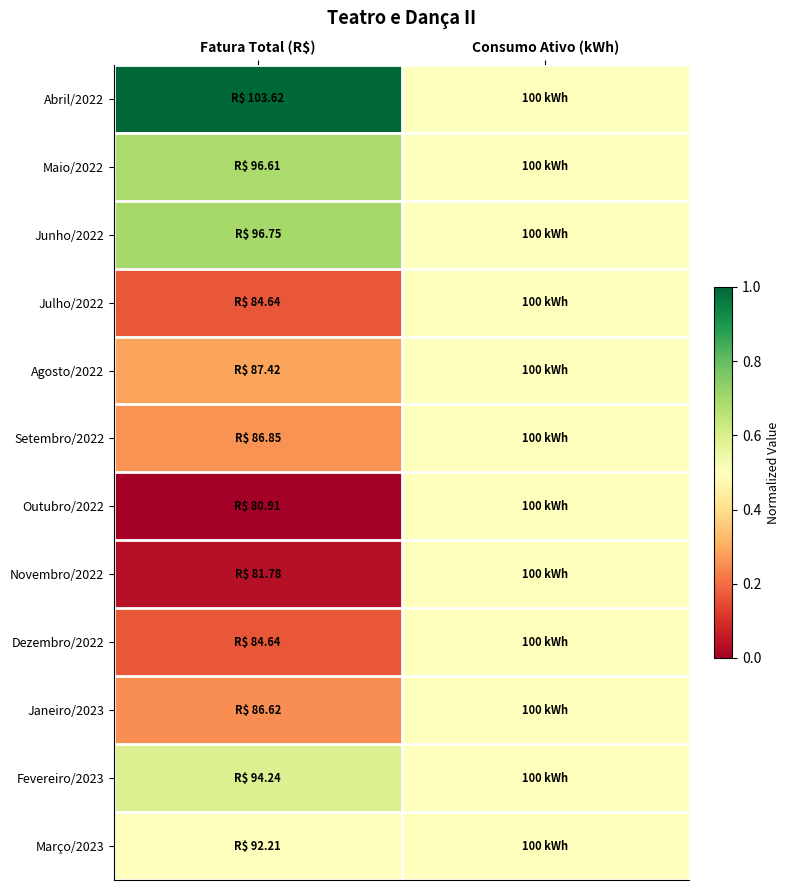

Reading left to right, extract all data points from this chart.

Abril/2022: Fatura Total (R$)=1.0	Consumo Ativo (kWh)=0.5
Maio/2022: Fatura Total (R$)=0.7	Consumo Ativo (kWh)=0.5
Junho/2022: Fatura Total (R$)=0.7	Consumo Ativo (kWh)=0.5
Julho/2022: Fatura Total (R$)=0.2	Consumo Ativo (kWh)=0.5
Agosto/2022: Fatura Total (R$)=0.3	Consumo Ativo (kWh)=0.5
Setembro/2022: Fatura Total (R$)=0.3	Consumo Ativo (kWh)=0.5
Outubro/2022: Fatura Total (R$)=0.0	Consumo Ativo (kWh)=0.5
Novembro/2022: Fatura Total (R$)=0.0	Consumo Ativo (kWh)=0.5
Dezembro/2022: Fatura Total (R$)=0.2	Consumo Ativo (kWh)=0.5
Janeiro/2023: Fatura Total (R$)=0.3	Consumo Ativo (kWh)=0.5
Fevereiro/2023: Fatura Total (R$)=0.6	Consumo Ativo (kWh)=0.5
Março/2023: Fatura Total (R$)=0.5	Consumo Ativo (kWh)=0.5